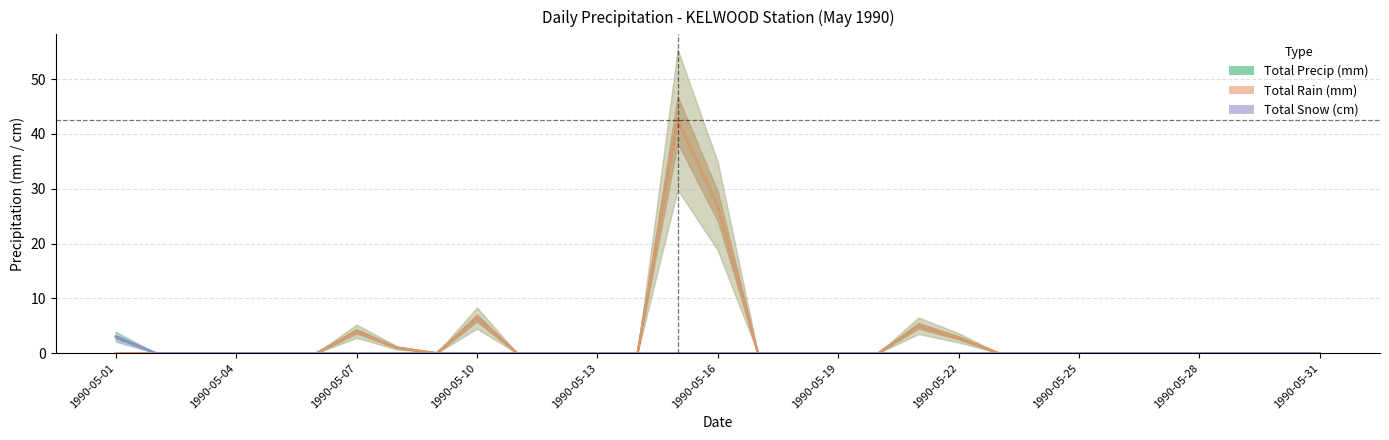

What is the greatest value displayed?

42.6